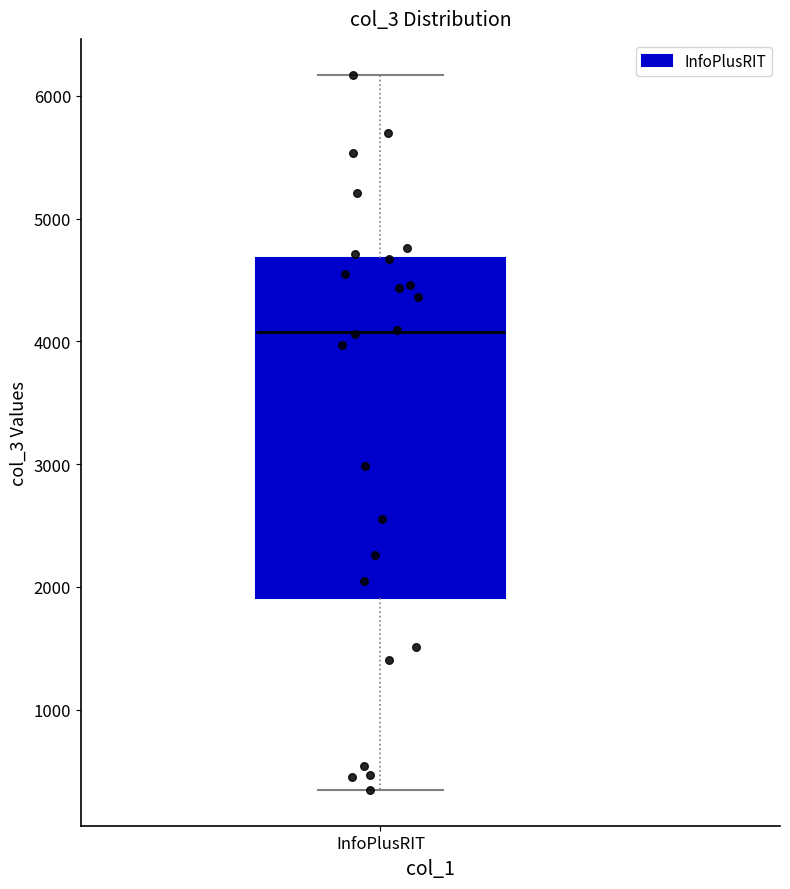

Transcribe this box plot: give where the median line is, the range the box spans, and where the two whiskers end, as read against the y-axis. The values are not printed on the chart, so give them approximately, as read against the axis.

median 4100, box 1900 to 4700, whiskers 300 to 6200